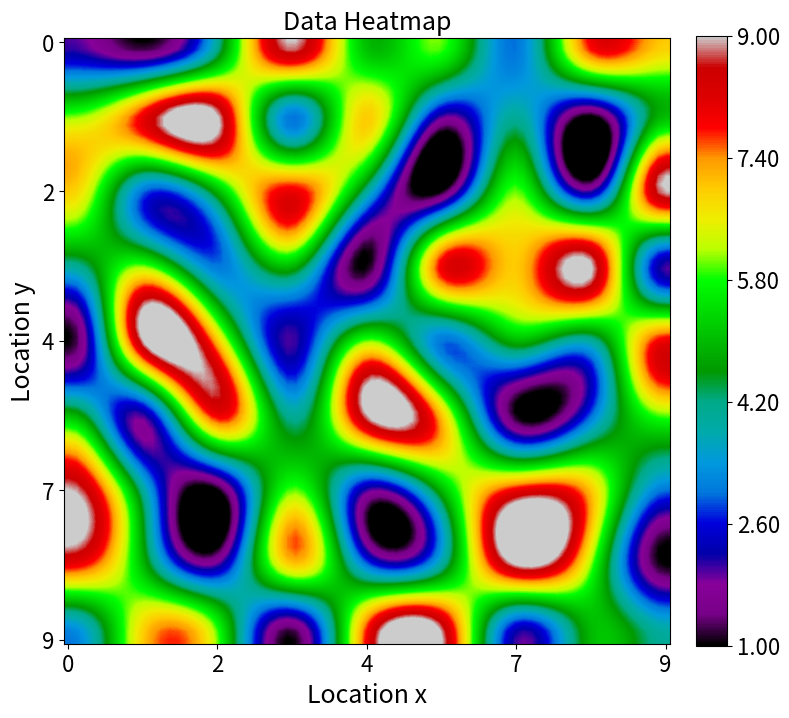

List the series in order of their peak value, highest first.

row1, row2, row3, row4, row5, row6, row7, row8, row9